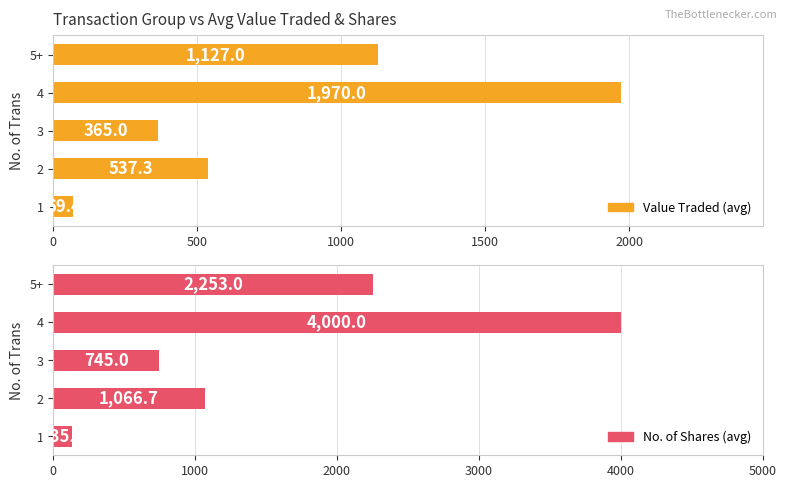

How many data points in No. of Shares (avg) are less than 1066?

2